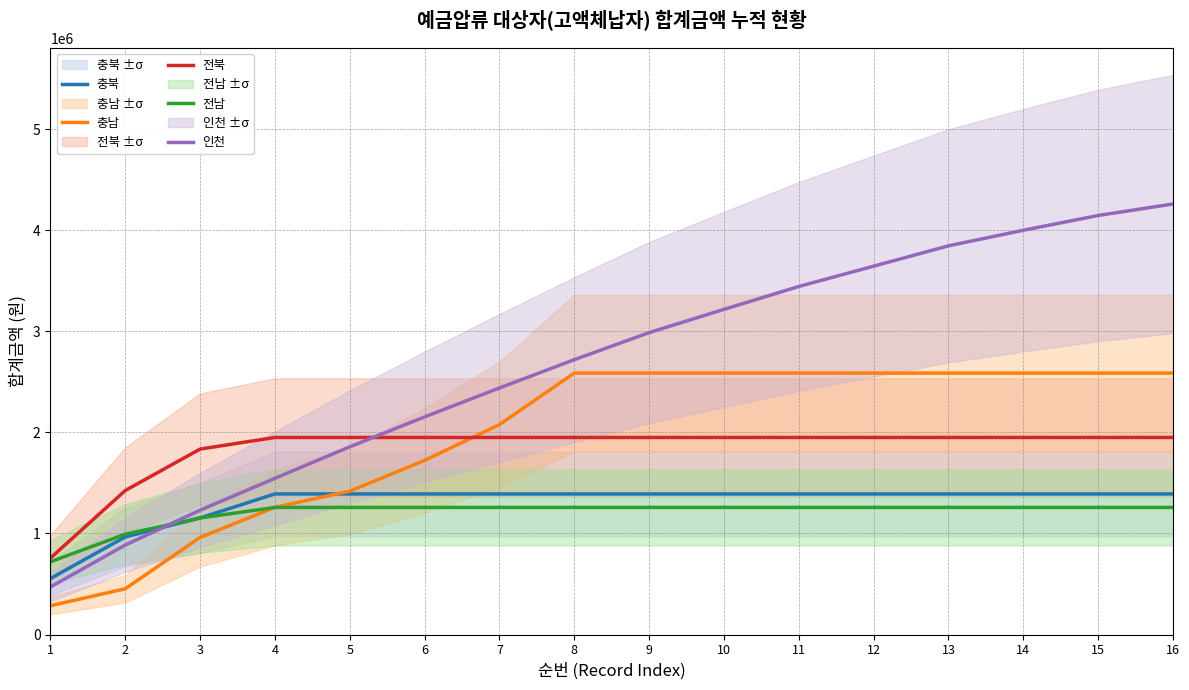

Between which two adjacent categories do 충남 and 전북 first intersect?

6 and 7